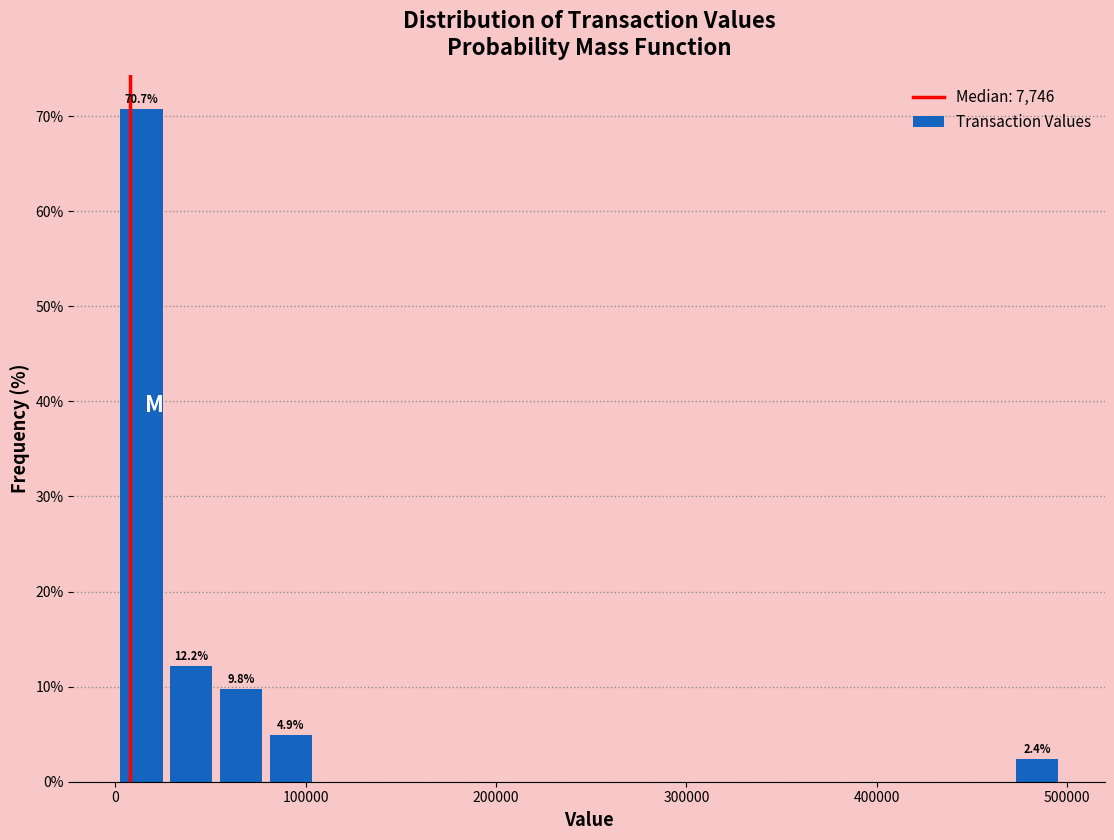

Around what value on the x-axis is the tallest bar? Give the approximate position of its centre, as read against the axis.

10000